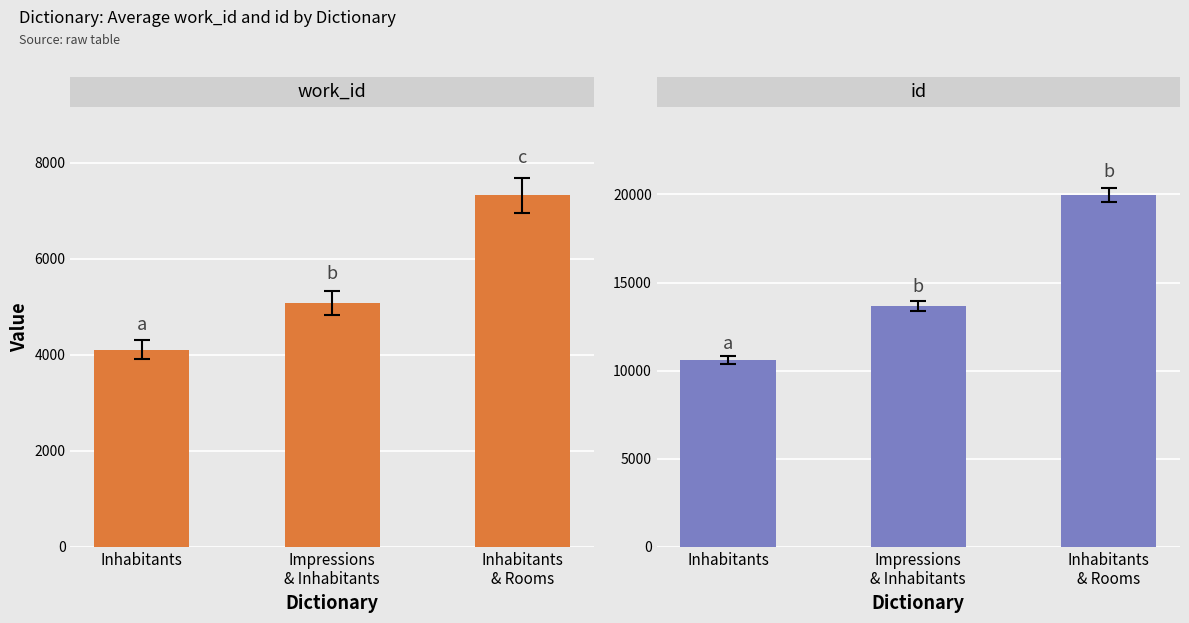

What is the spread (max minus min) of values at Inhabitants?

6489